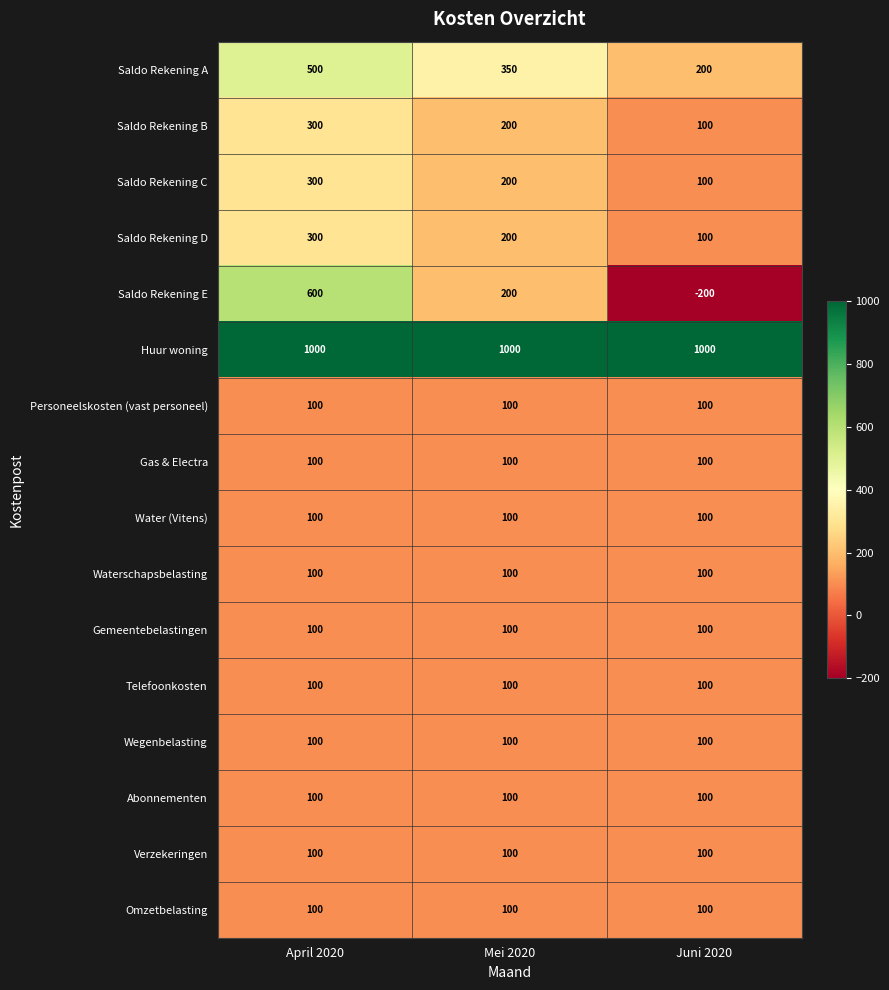

What is the sum of all Saldo Rekening C values?

600